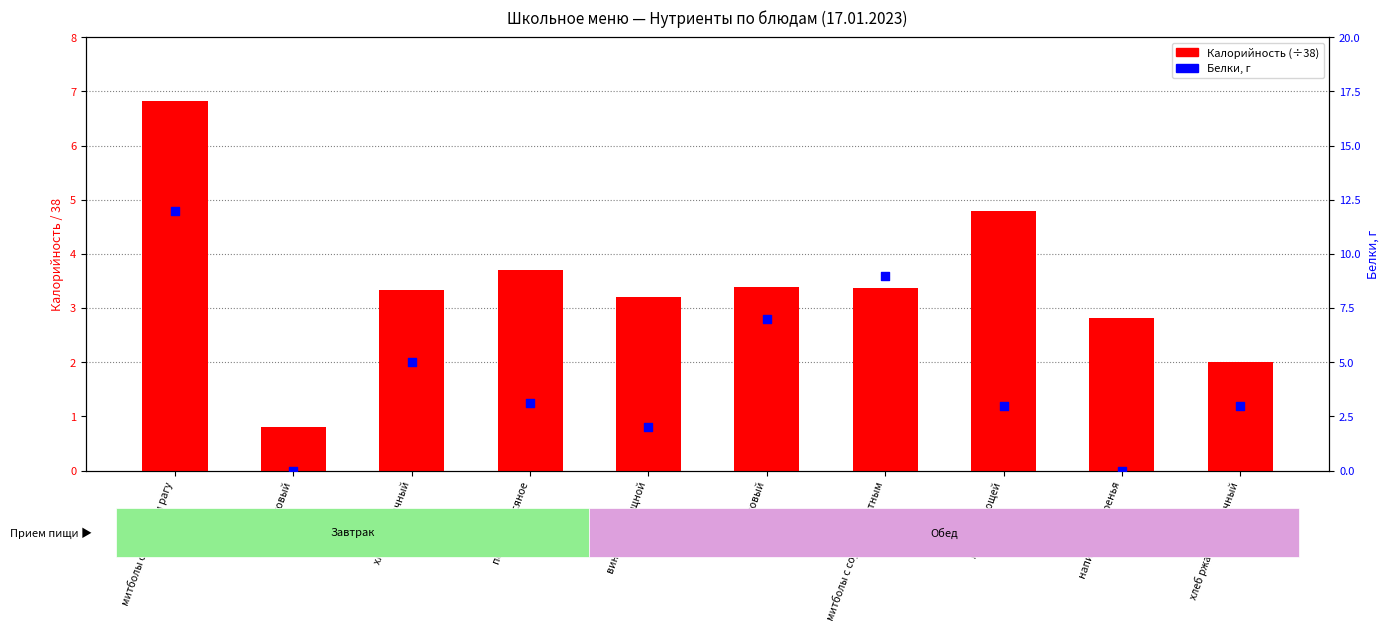

At how many categories does at least one series exceed 10?

1